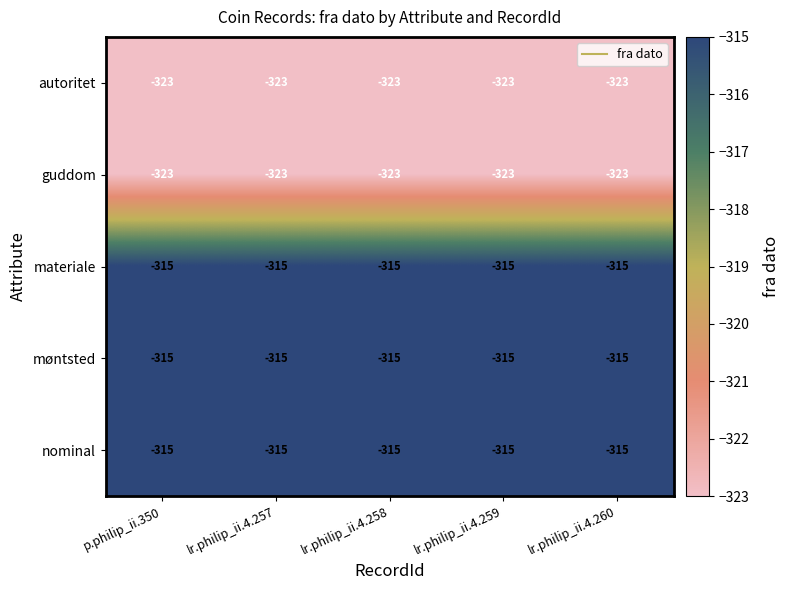

What is the sum of all guddom values?

-1615